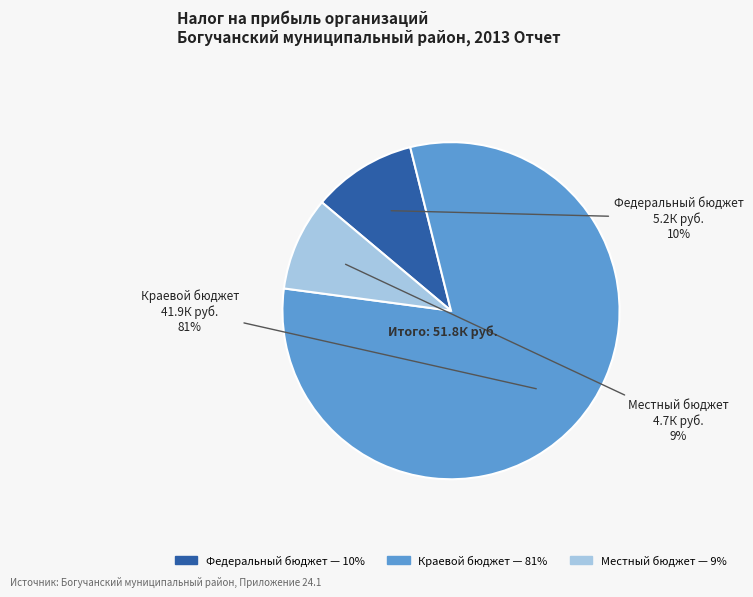

To the nearest percent, what is the difference between the Местный бюджет and Федеральный бюджет slice percentages?

1%